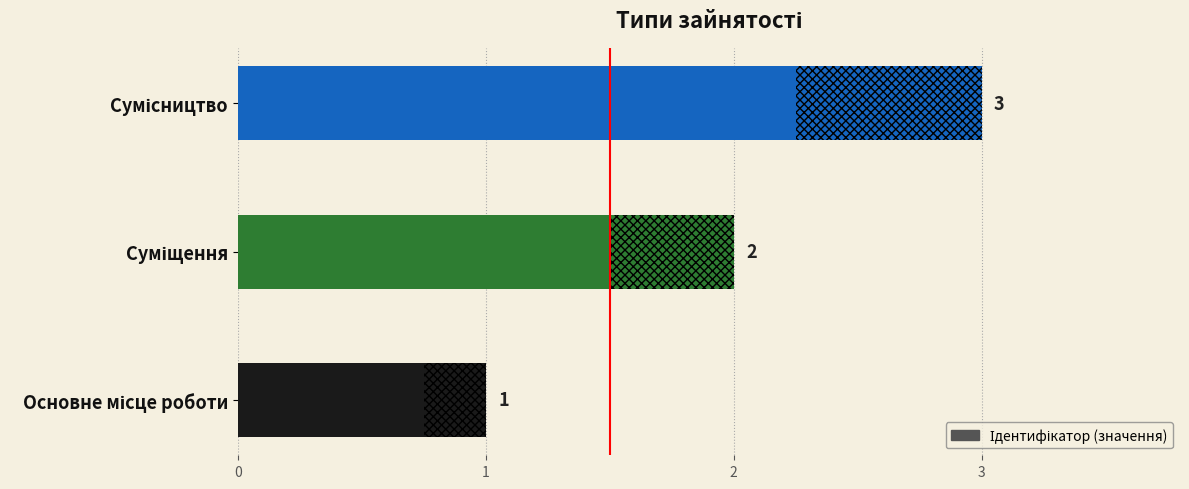

What is the change in value from Основне місце роботи to Сумісництво?

+2